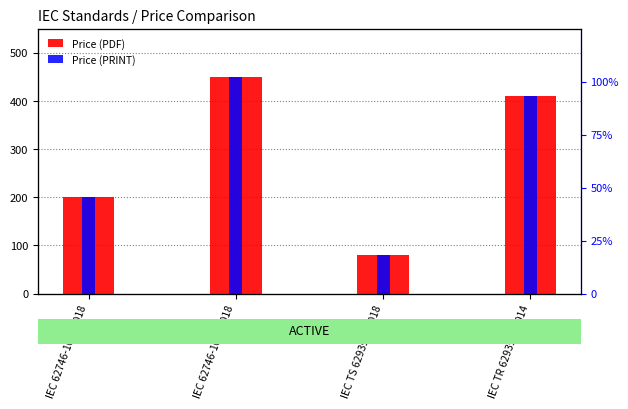

How many bars are there in total?

8